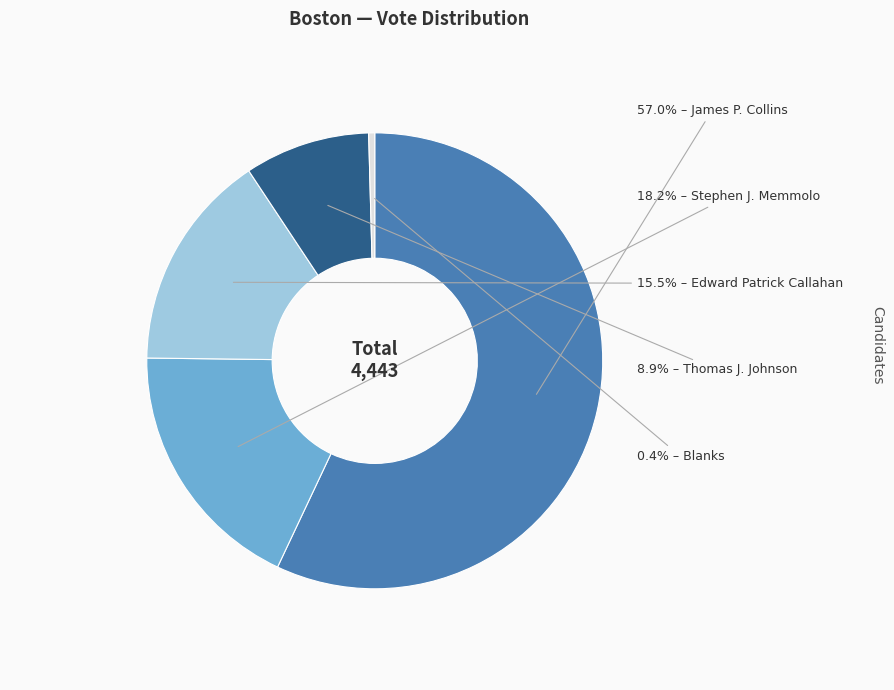

Does any single category account for the majority?

Yes